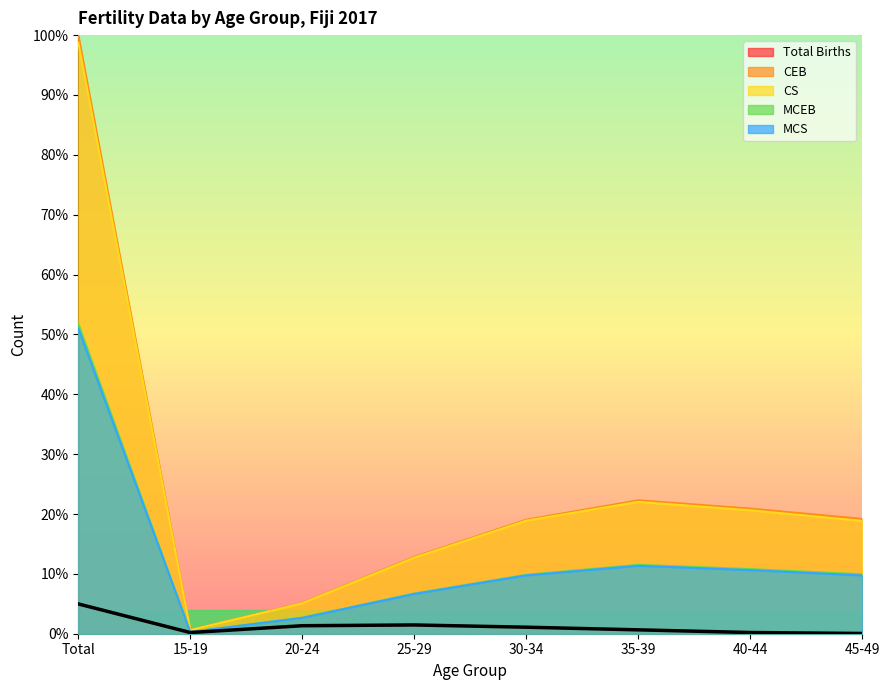

How many distinct data groups are displayed?

5